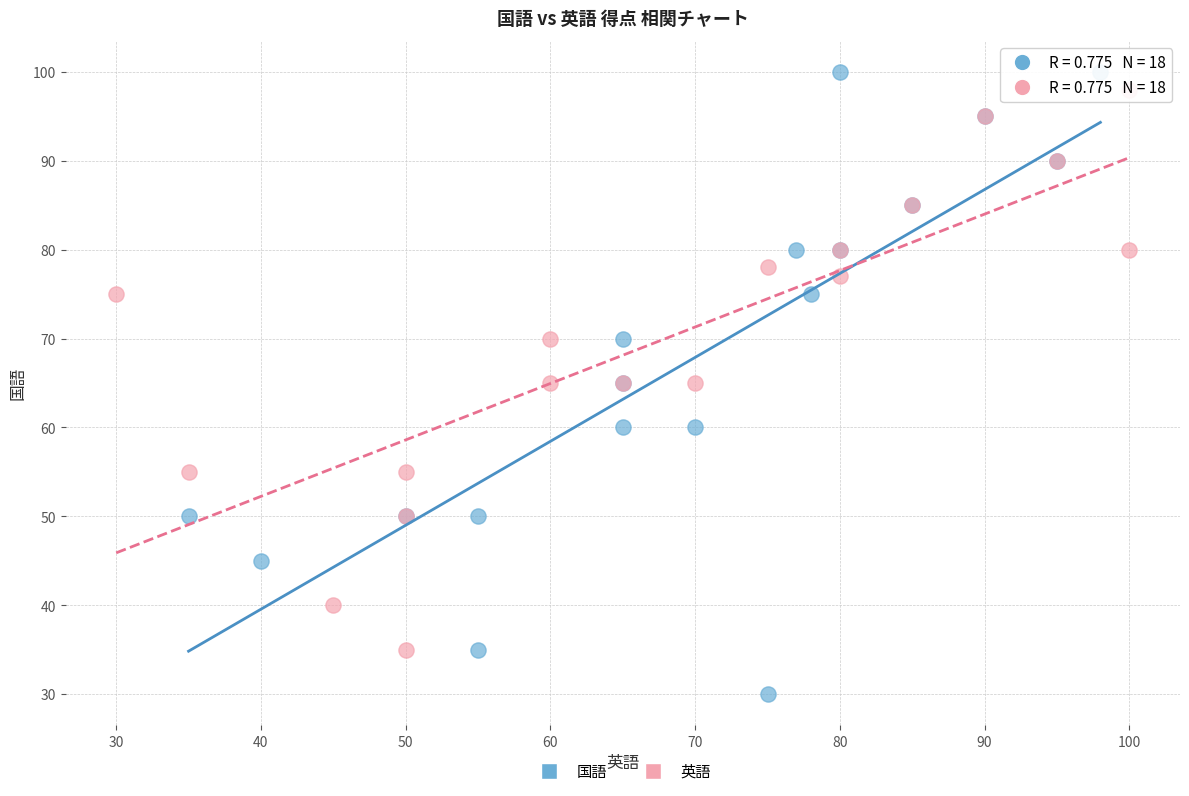

Which series reaches the minimum Y coordinate?

国語